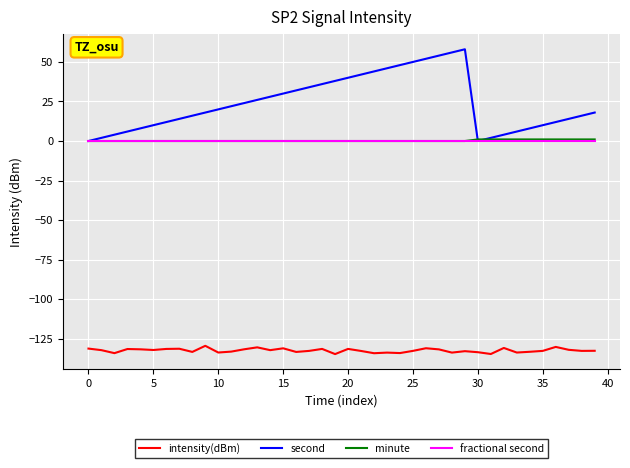

Which series has the largest total across all categories?

second